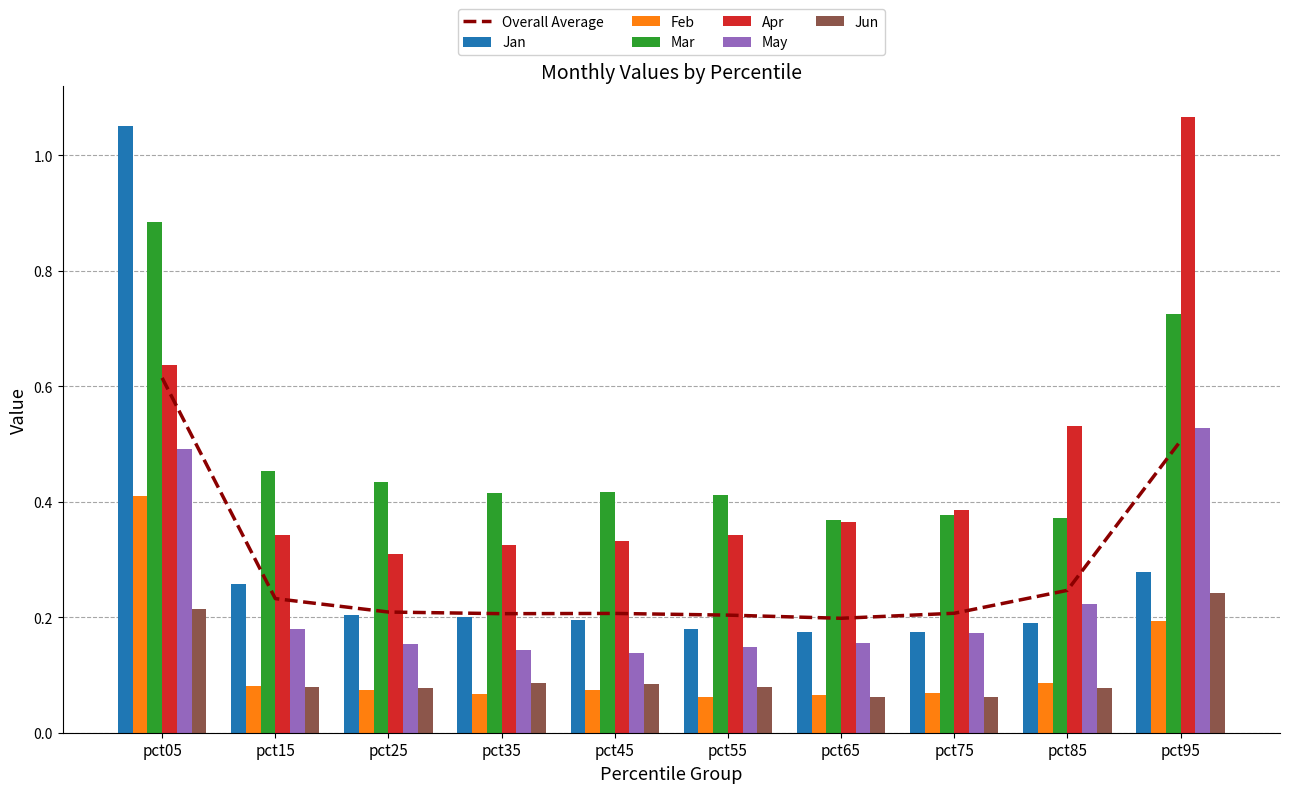

How many May values are between 0 and 1?

10